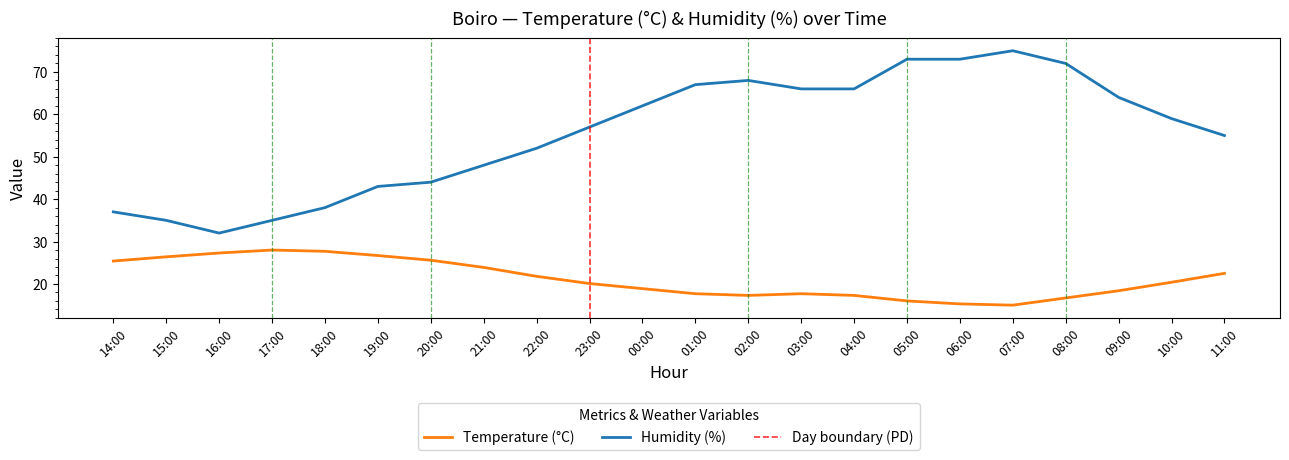

Where is Humidity (%) nearest to the value 53?

22:00